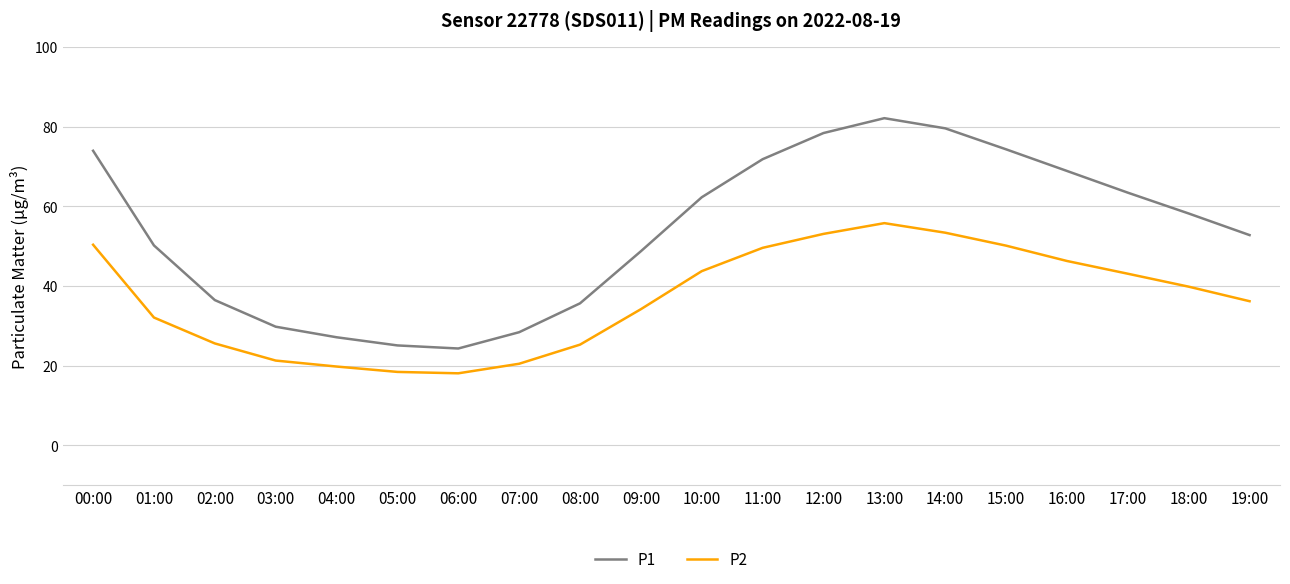

What is the difference between the P1 values at 00:00 and 14:00?

5.6